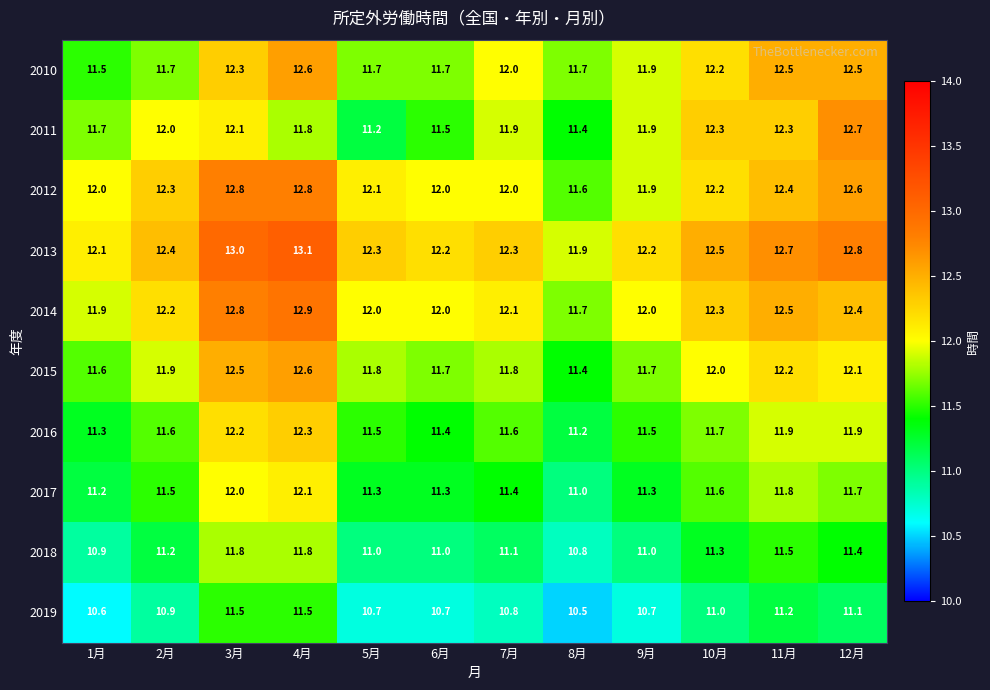

What is the difference between the highest and lowest values at 10月?

1.5